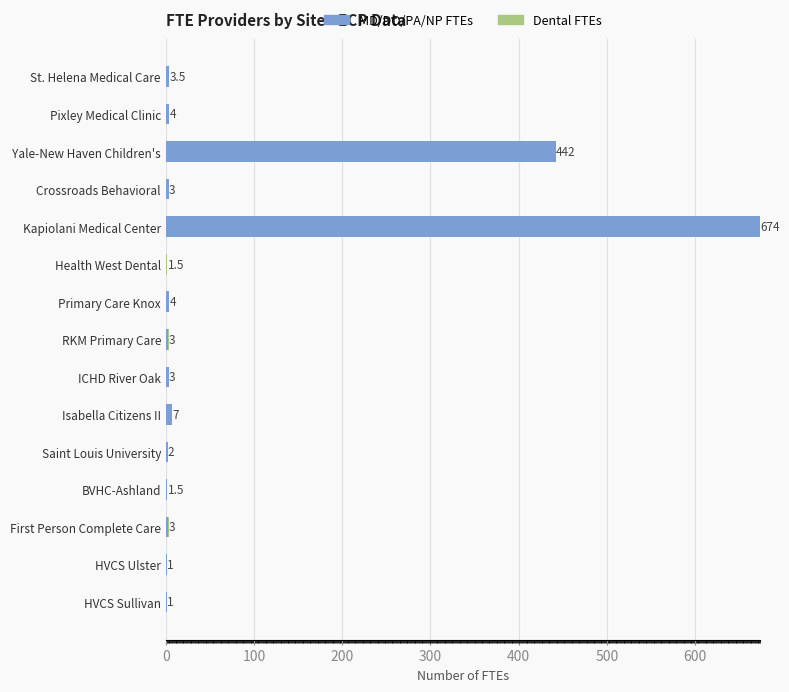

Is it true that MD/DO/PA/NP FTEs equals 3.0 at ICHD River Oak?

True